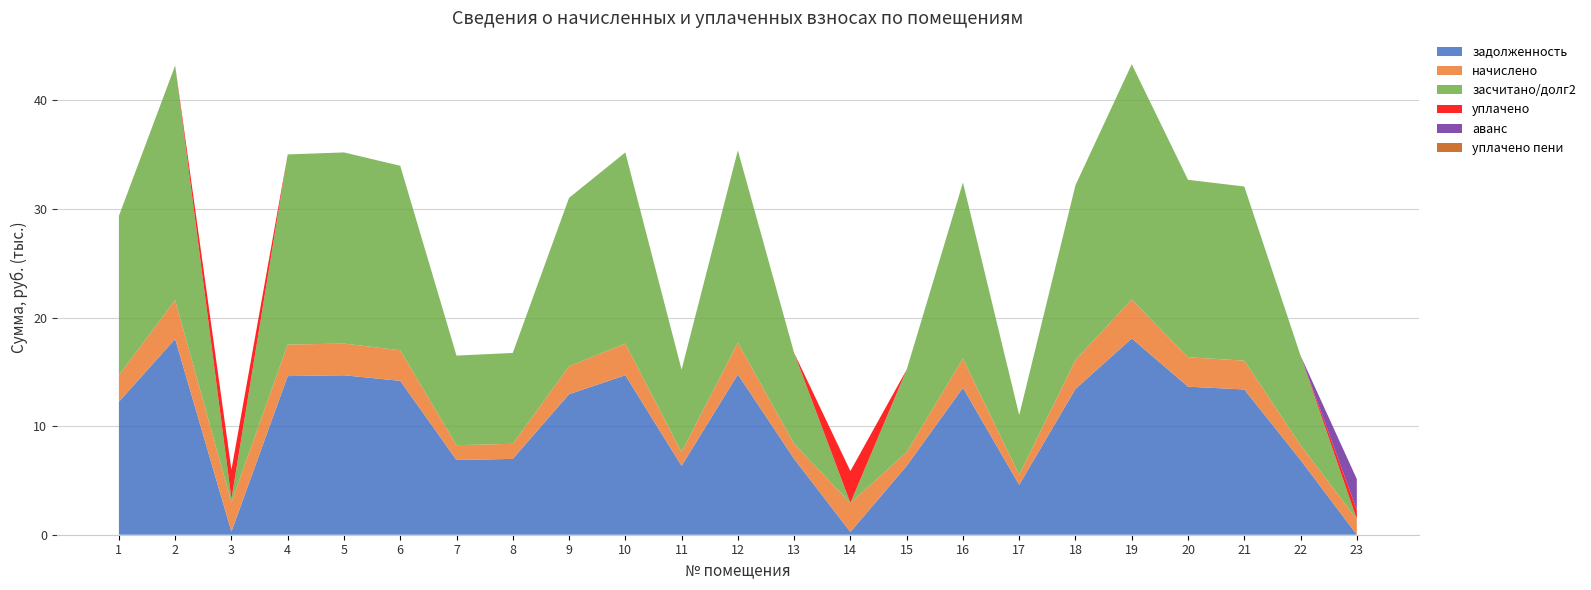

Reading left to right, list all the values displayed in this chart.

задолженность: 12249.4	18027.4	280.5	14611.9	14689.0	14175.4	6882.2	6985.0	12942.7	14689.0	6343.0	14766.0	6985.0	254.4	6343.0	13533.4	4596.7	13430.6	18078.7	13636.1	13379.3	6882.2	0.0
начислено: 2434.1	3582.3	2709.7	2903.6	2918.9	2816.8	1367.6	1388.0	2571.9	2918.9	1260.5	2934.3	1388.0	2674.0	1260.5	2689.3	913.4	2668.9	3592.5	2709.7	2658.7	1367.6	1423.7
засчитано/долг2: 14683.5	21609.6	301.1	17515.5	17607.8	16992.2	8249.9	8372.9	15514.6	17607.8	7603.4	17700.3	8372.9	0.0	7603.4	16222.6	5510.1	16099.5	21671.2	16345.8	16038.0	8249.9	0.0
уплачено: 0.0	0.0	2689.1	0.0	0.0	0.0	0.0	0.0	0.0	0.0	0.0	0.0	0.0	2931.3	0.0	0.0	0.0	0.0	0.0	0.0	0.0	0.0	853.8
аванс: 0.0	0.0	0.0	0.0	0.0	0.0	0.0	0.0	0.0	0.0	0.0	0.0	0.0	2.9	0.0	0.0	0.0	0.0	0.0	0.0	0.0	0.0	2849.6
уплачено пени: 0.0	0.0	9.7	0.0	0.0	0.0	0.0	0.0	0.0	0.0	0.0	0.0	0.0	8.9	0.0	0.0	0.0	0.0	0.0	0.0	0.0	0.0	0.0